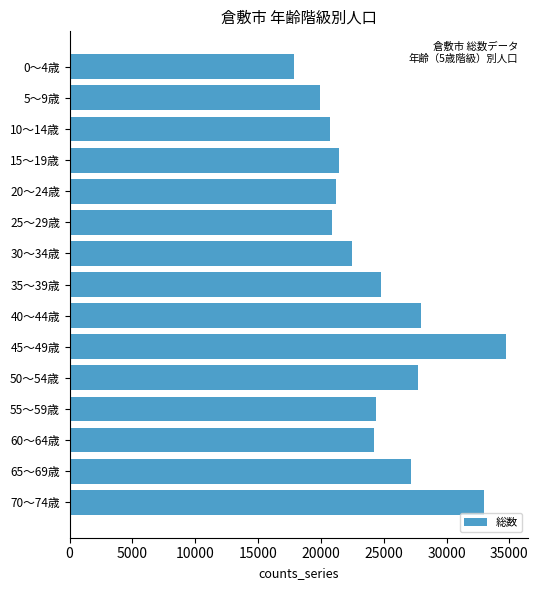

What is the value of the 10th bar from the top?

34714